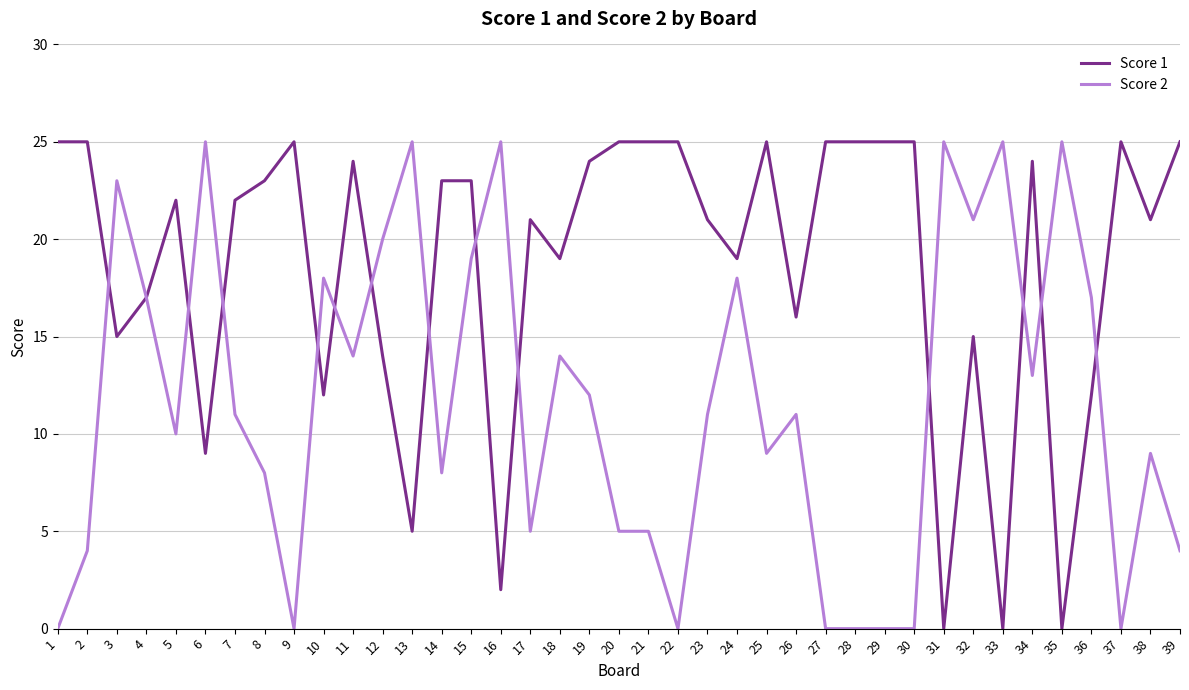

At which label does Score 1 first exceed 22?

1